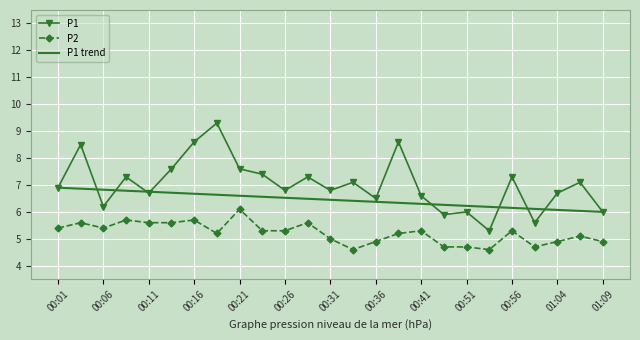

What is the smallest value displayed?

4.6